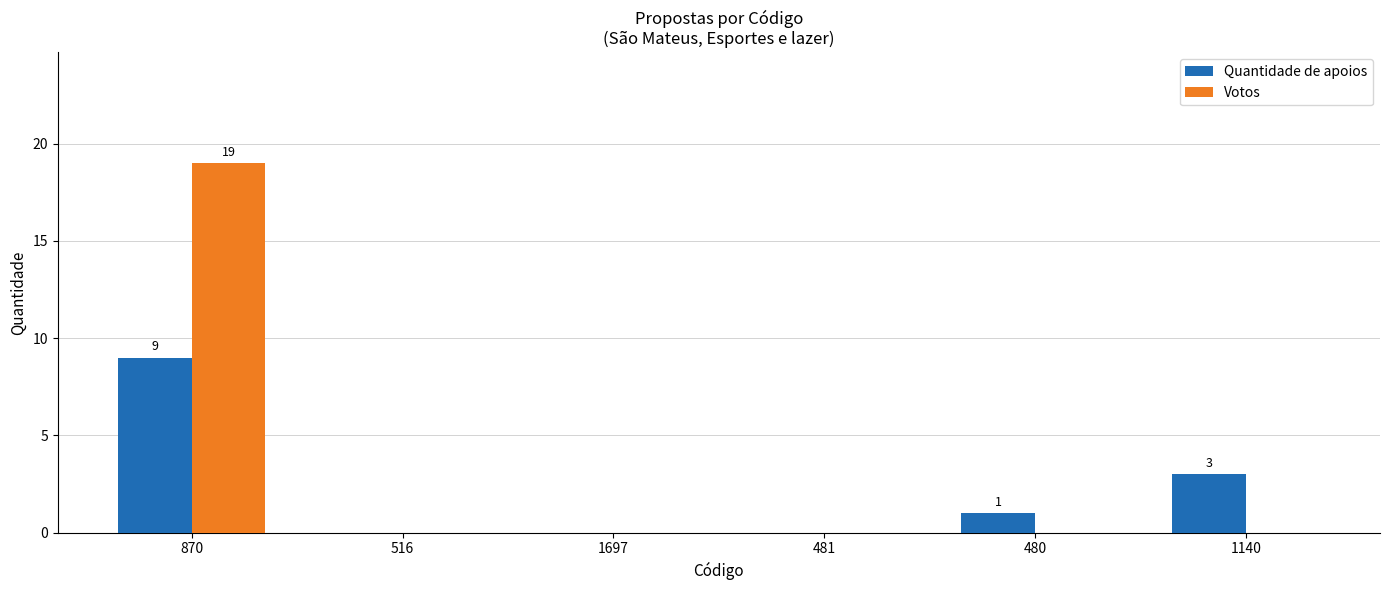

Are the bars horizontal?

No